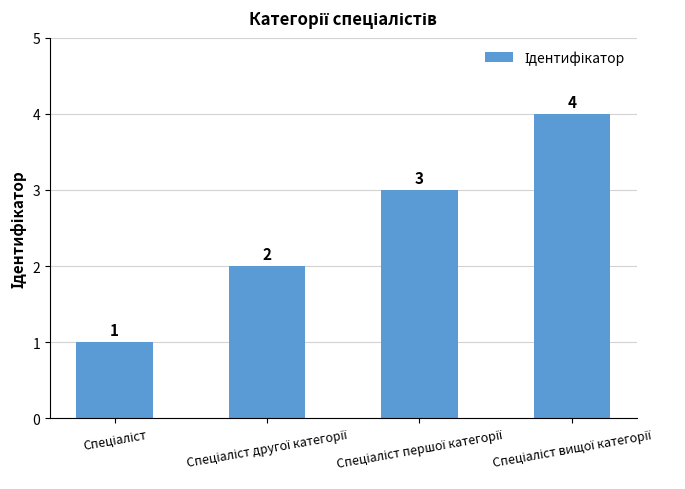

What is the value of the 3rd bar from the left?

3